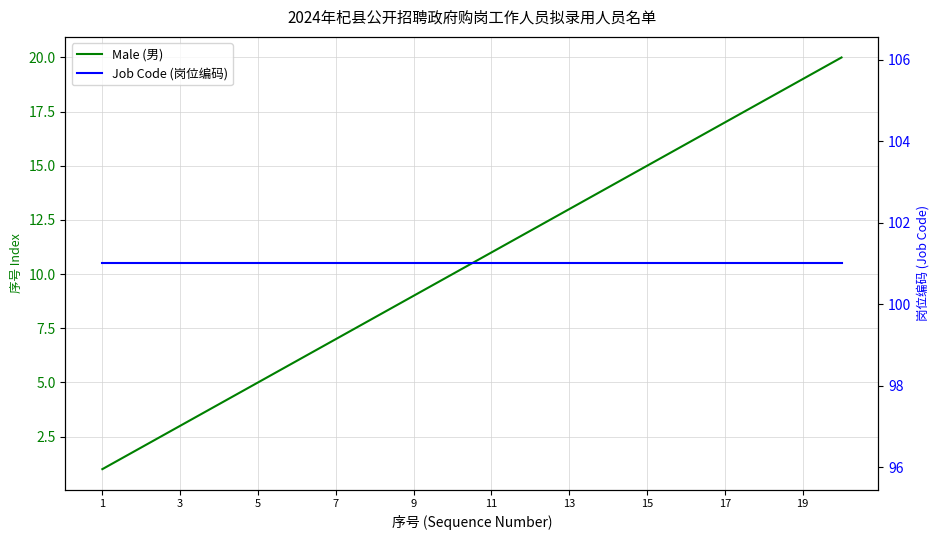

Does the chart have visible grid lines?

Yes